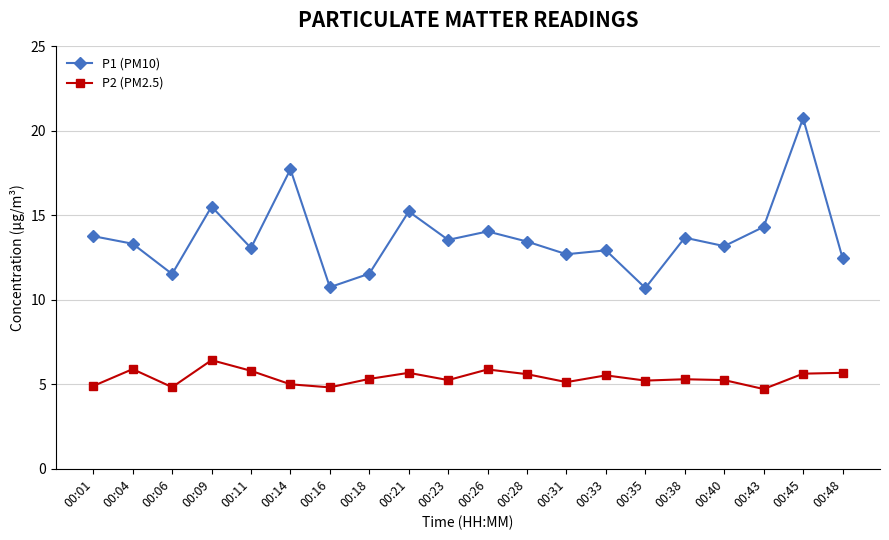

What is the average value of the P2 (PM2.5) series?

5.4